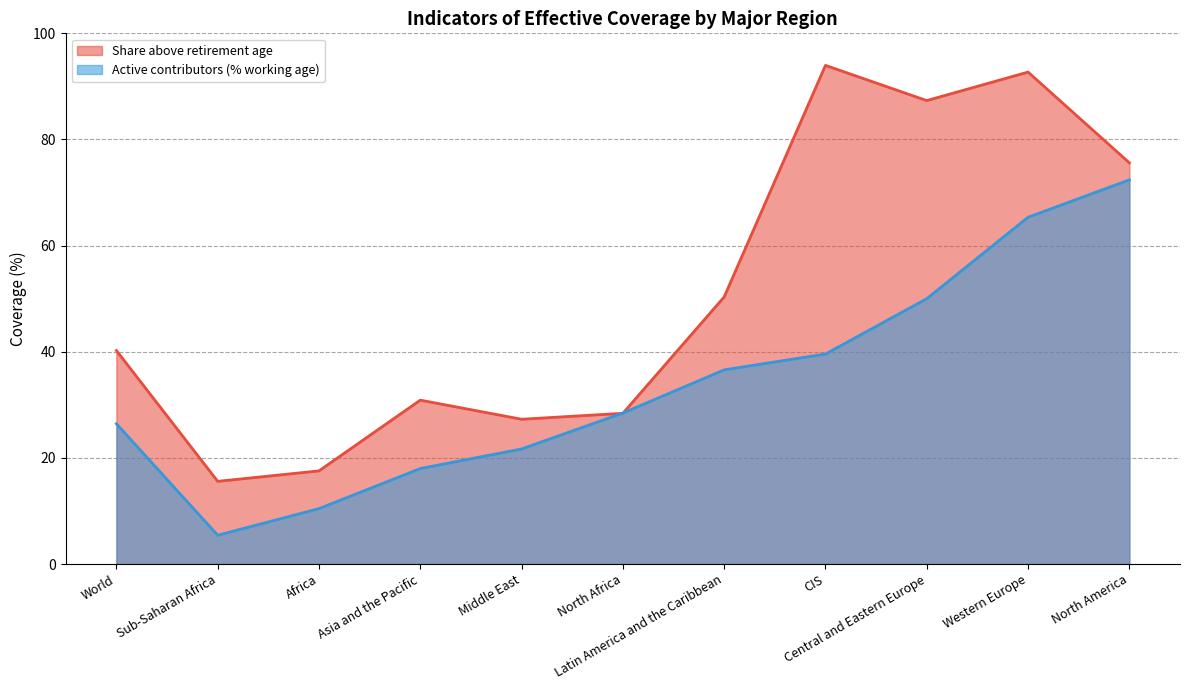

Where is Active contributors (% working age) nearest to the value 38?

Latin America and the Caribbean